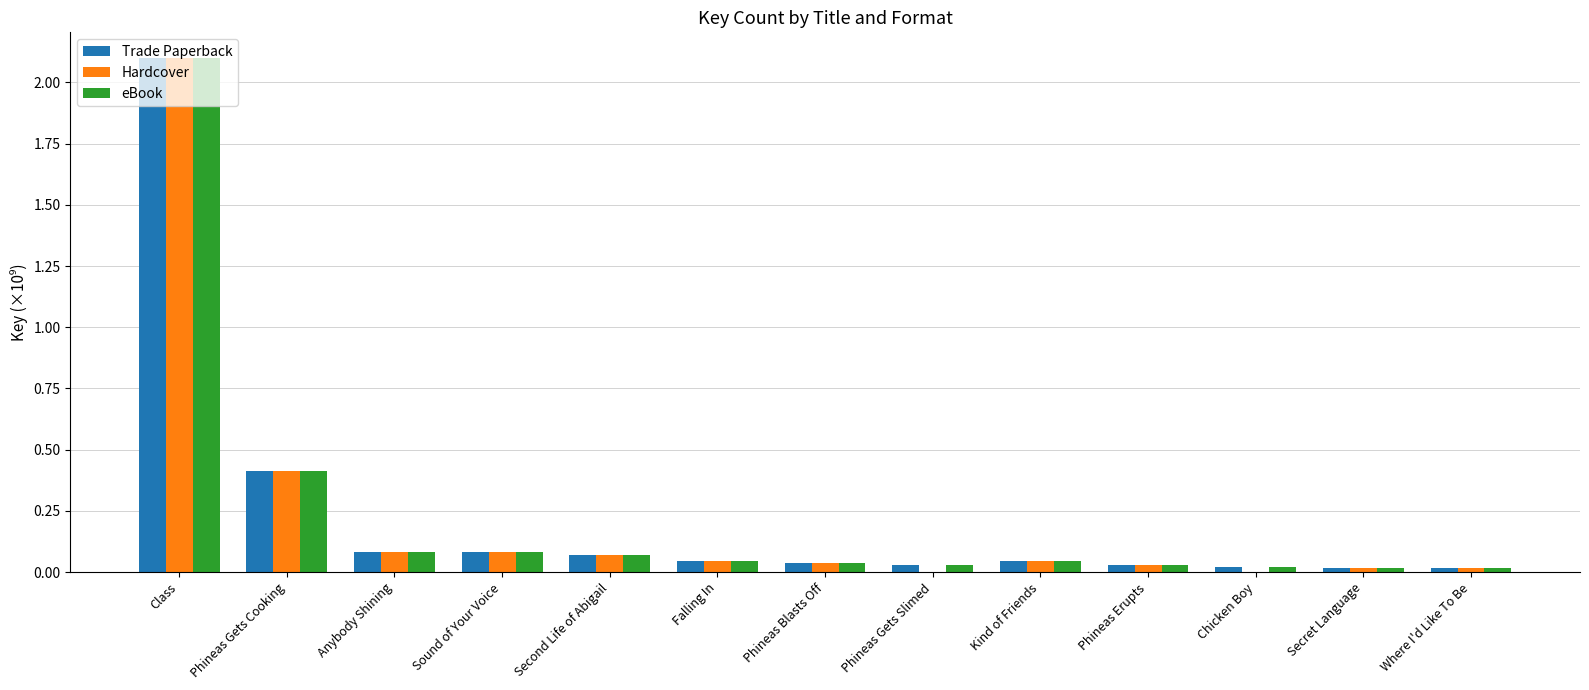

Is the value of Trade Paperback at Where I'd Like To Be greater than the value of eBook at Second Life of Abigail?

No